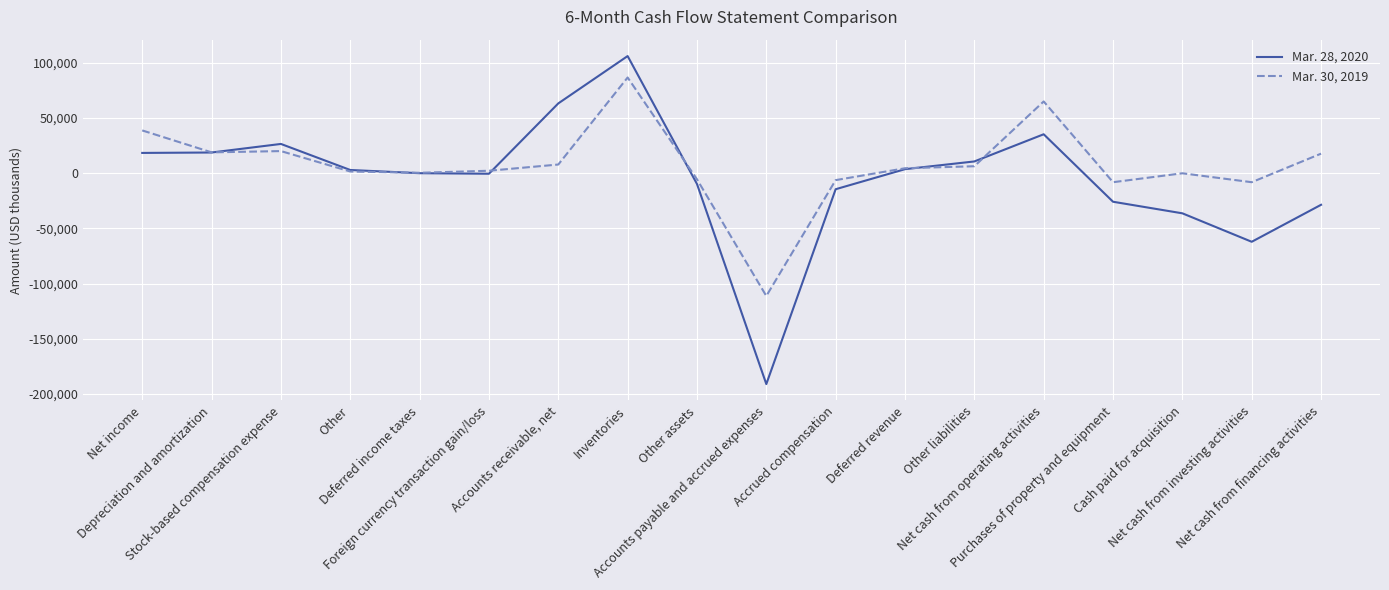

Which series has the widest spread of values?

Mar. 28, 2020